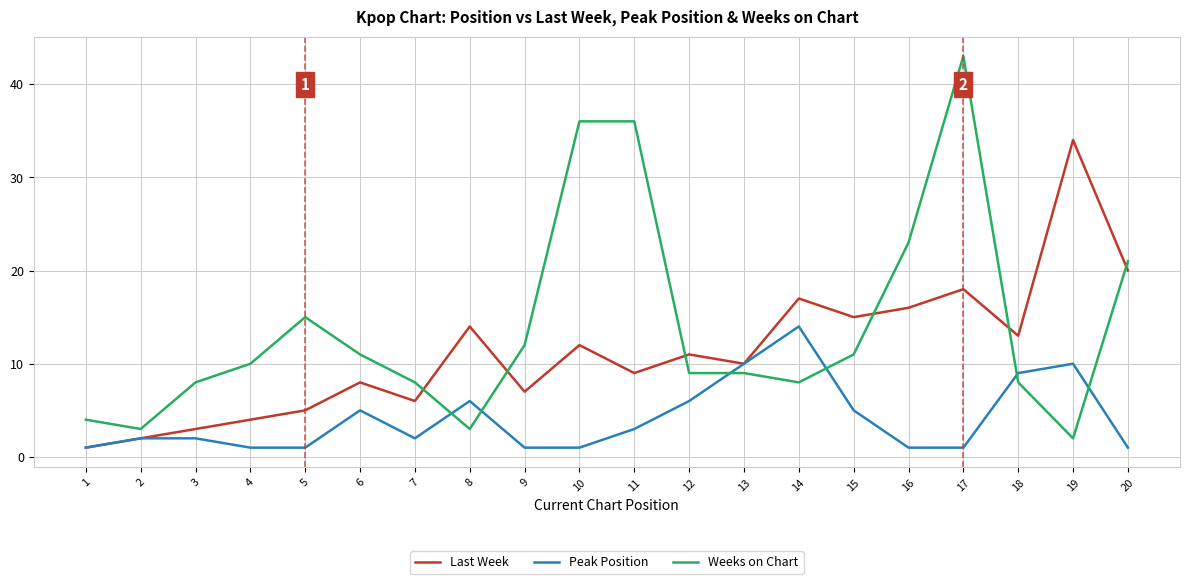

Which series changed the most between 7 and 19?

Last Week